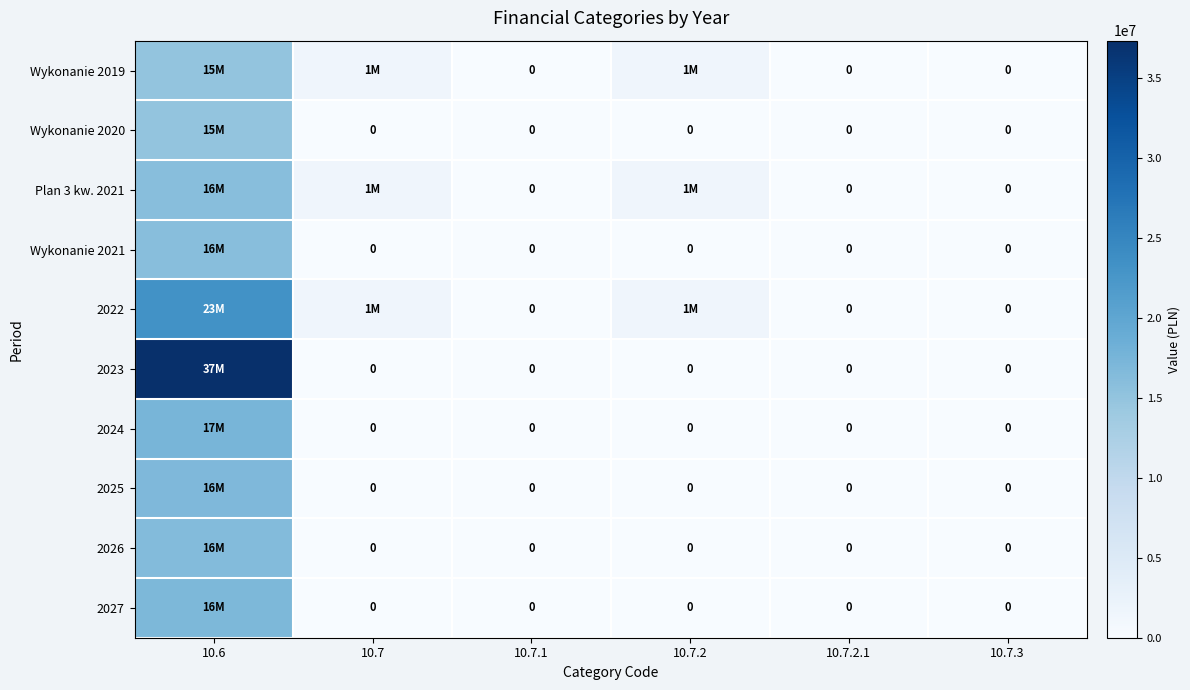

True or false: 2022 has a value of 16043882 at 10.7.2.1.

False